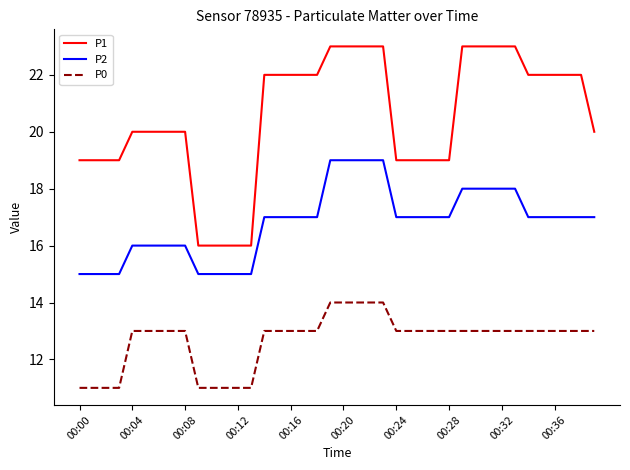

List the series in order of their peak value, highest first.

P1, P2, P0